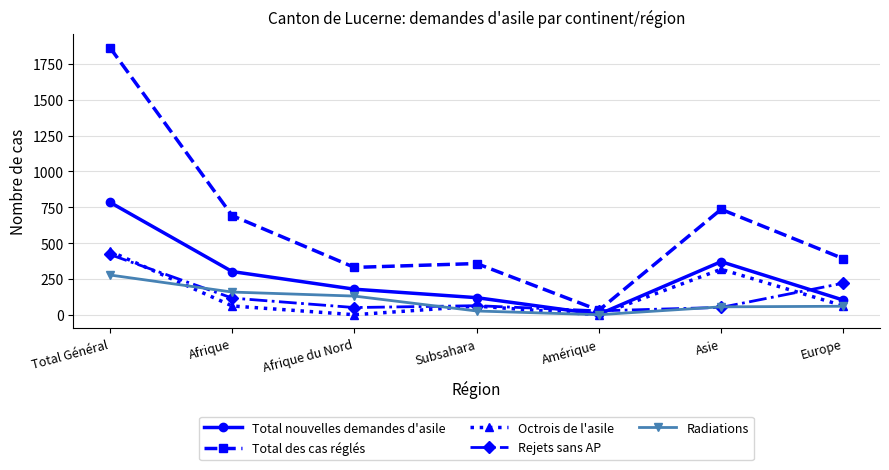

Which category has the highest value in the Radiations series?

Total Général